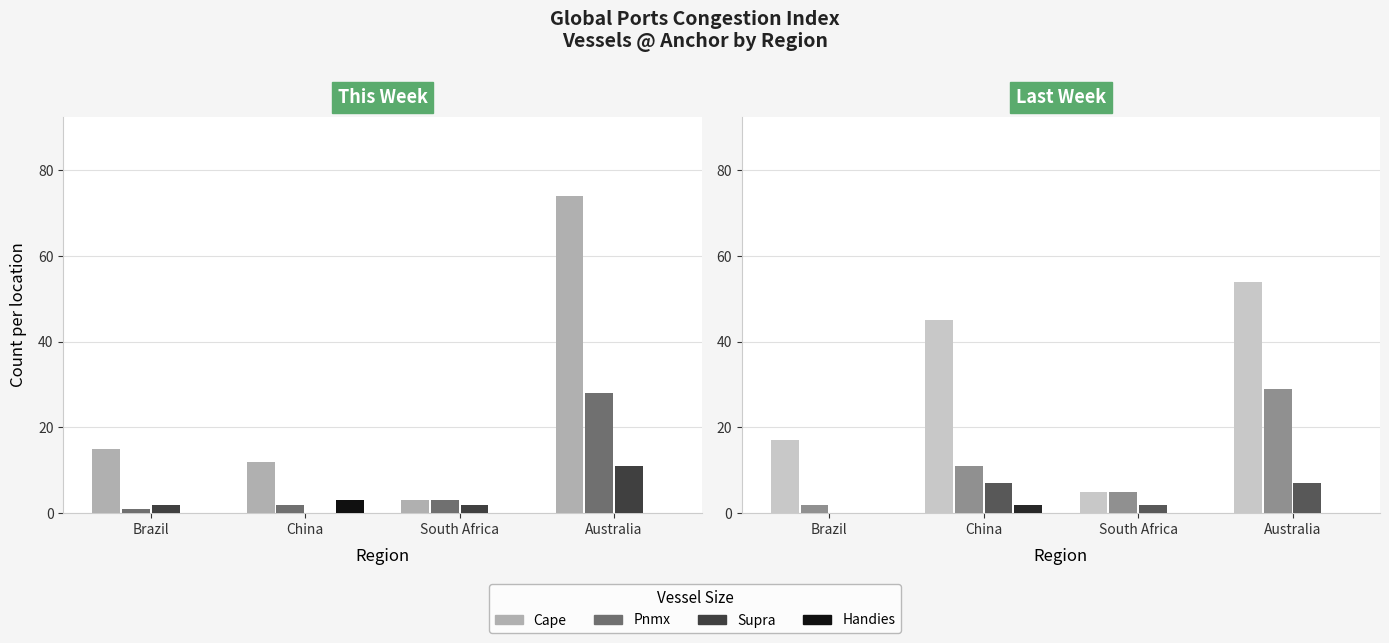

At which category does the chart reach its minimum across all series?

Brazil